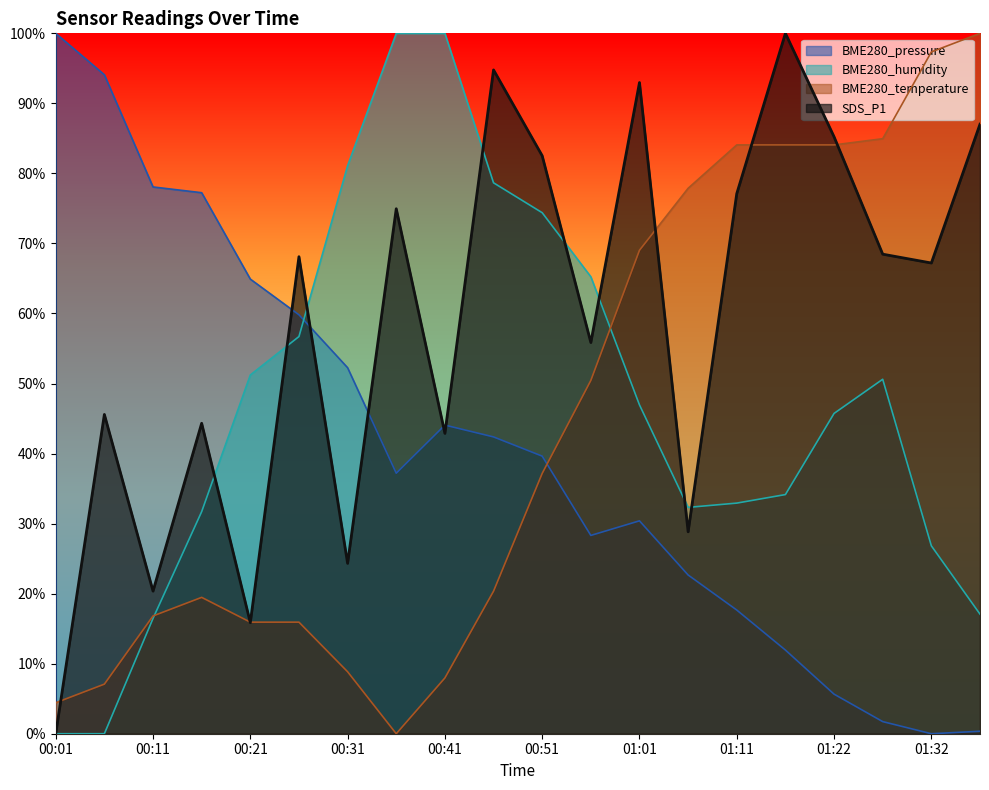

In SDS_P1, how many points are higher than both neighbors (excluding endpoints)?

7